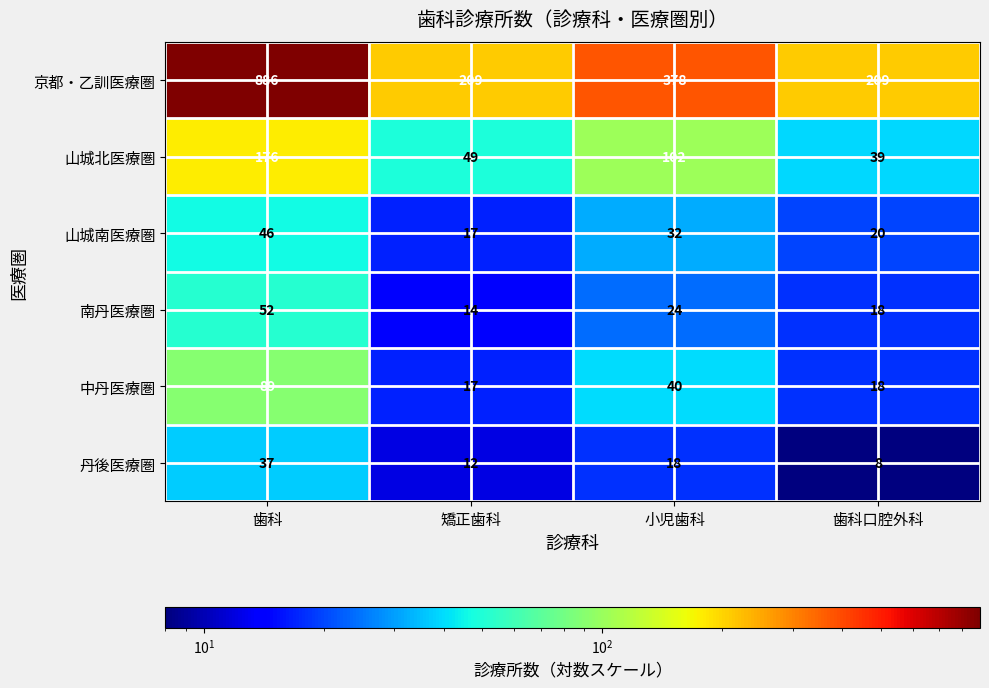

True or false: 京都・乙訓医療圏 has a value of 321 at 矯正歯科.

False